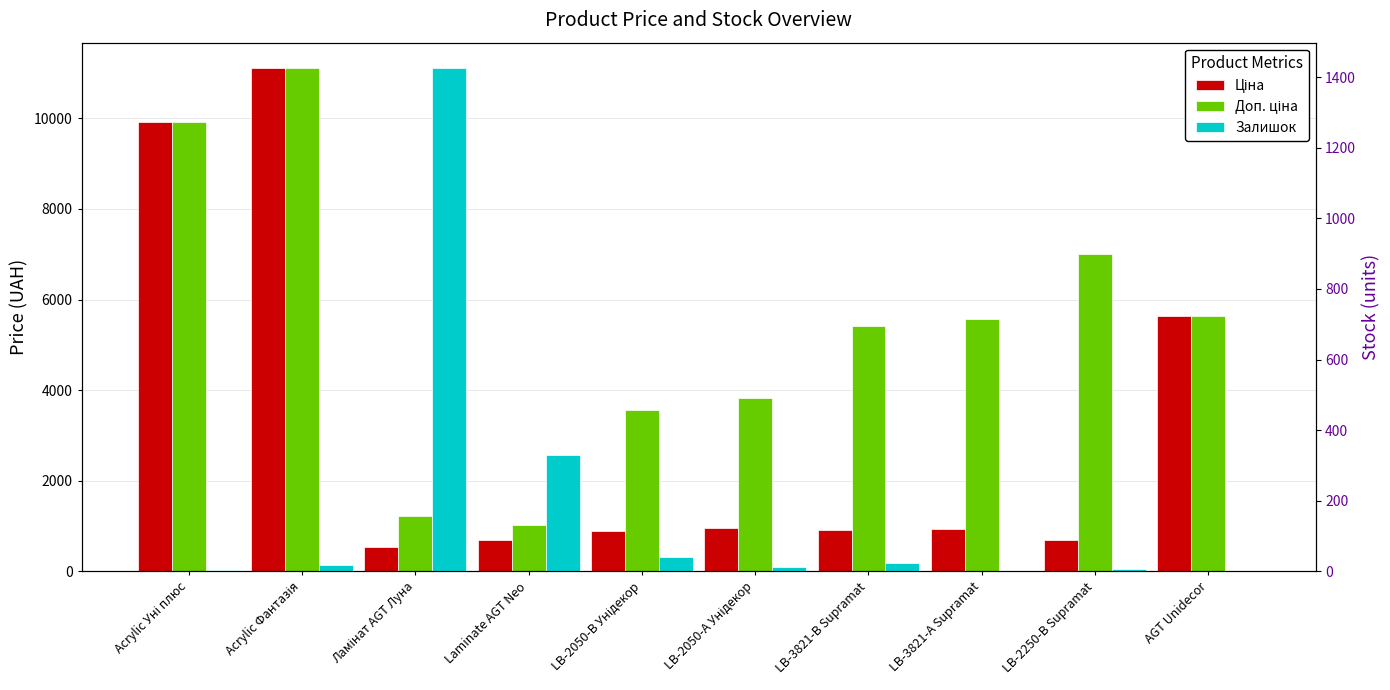

Which has a higher value, LB-3821-В Supramat or Acrylic Фантазія?

Acrylic Фантазія